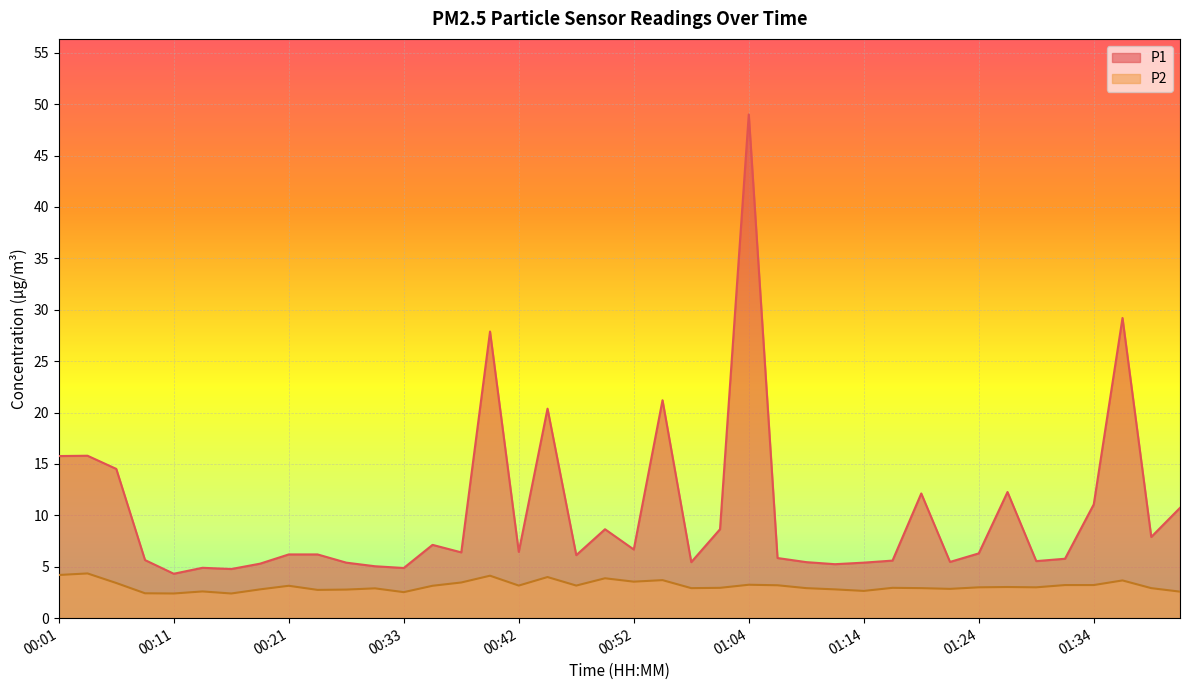

True or false: P1 and P2 cross at least once.

False